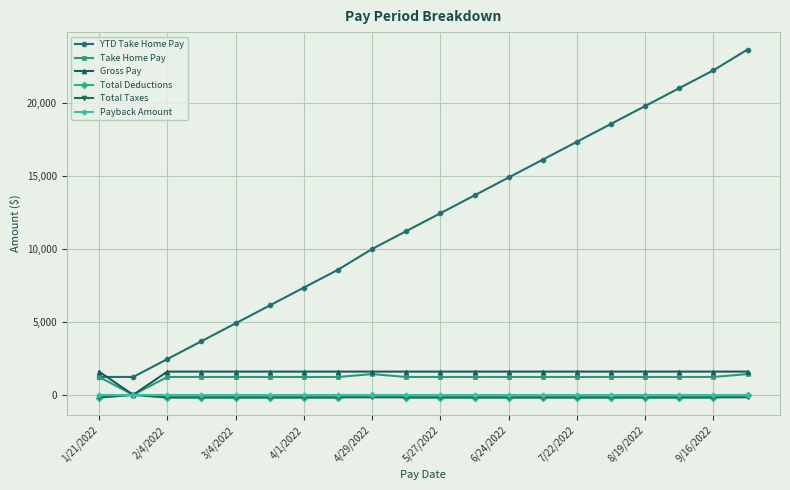

At how many categories does at least one series exceed 10968?

11